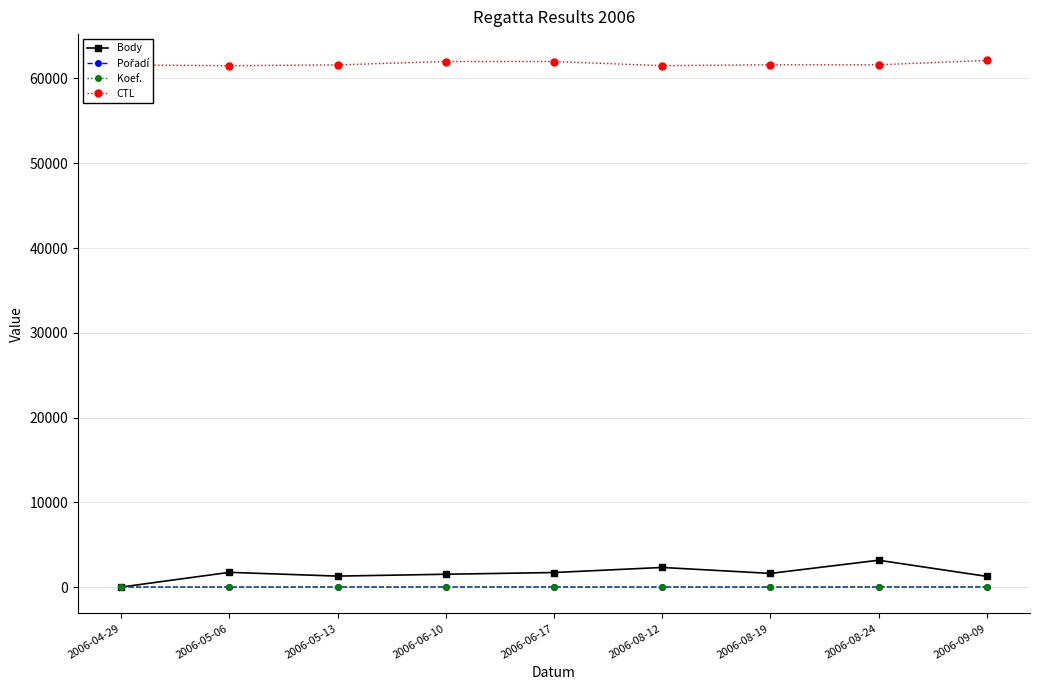

What is the label of the 4th point from the left?

2006-06-10